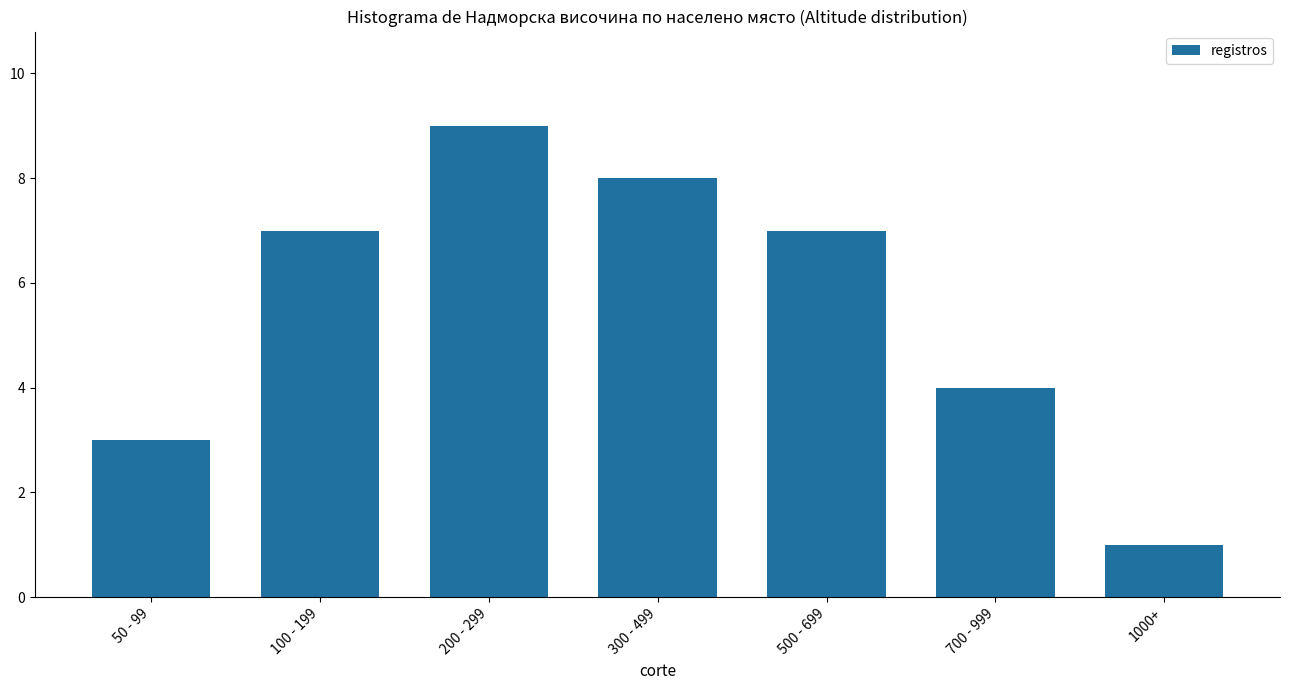

Reading left to right, extract all data points from this chart.

3	7	9	8	7	4	1